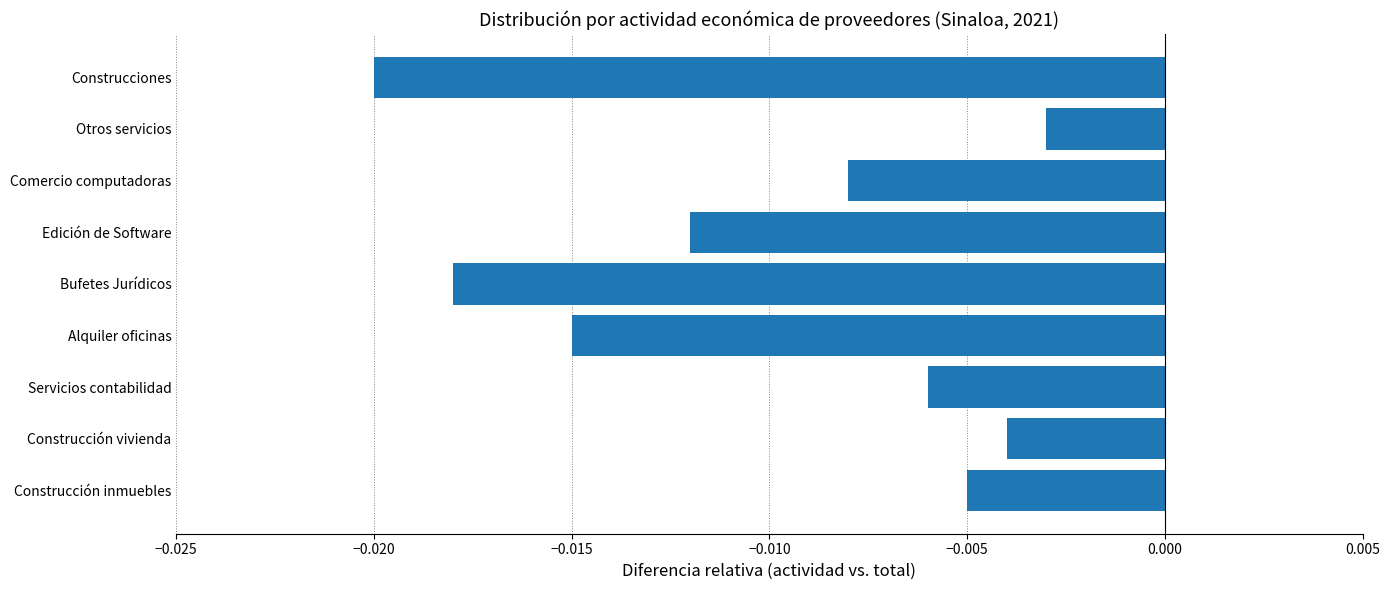

How many bars are there in total?

9